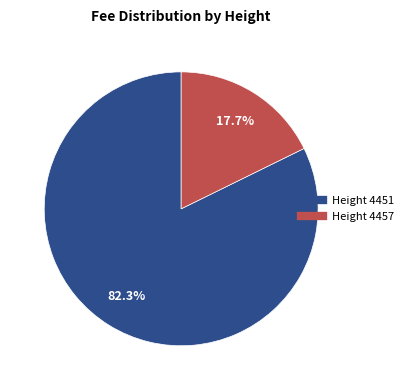

Does any single category account for the majority?

Yes